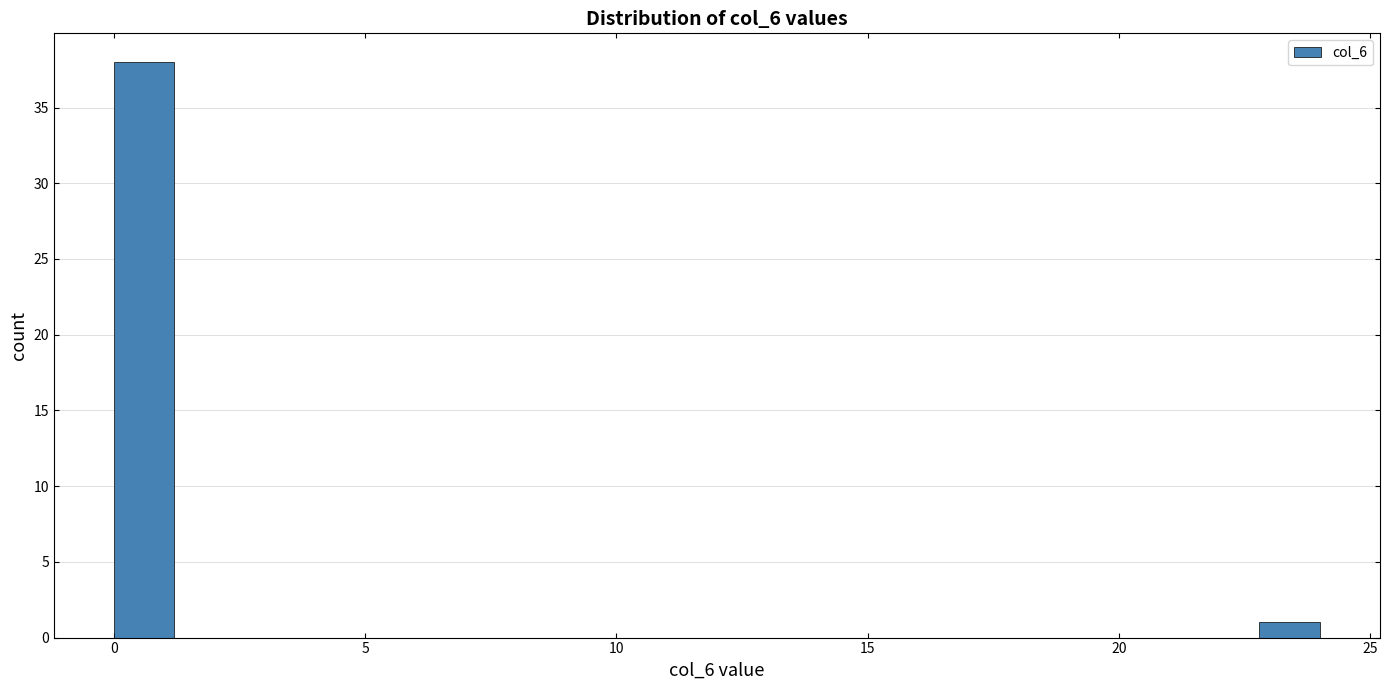

Around what value on the x-axis is the tallest bar? Give the approximate position of its centre, as read against the axis.

0.5